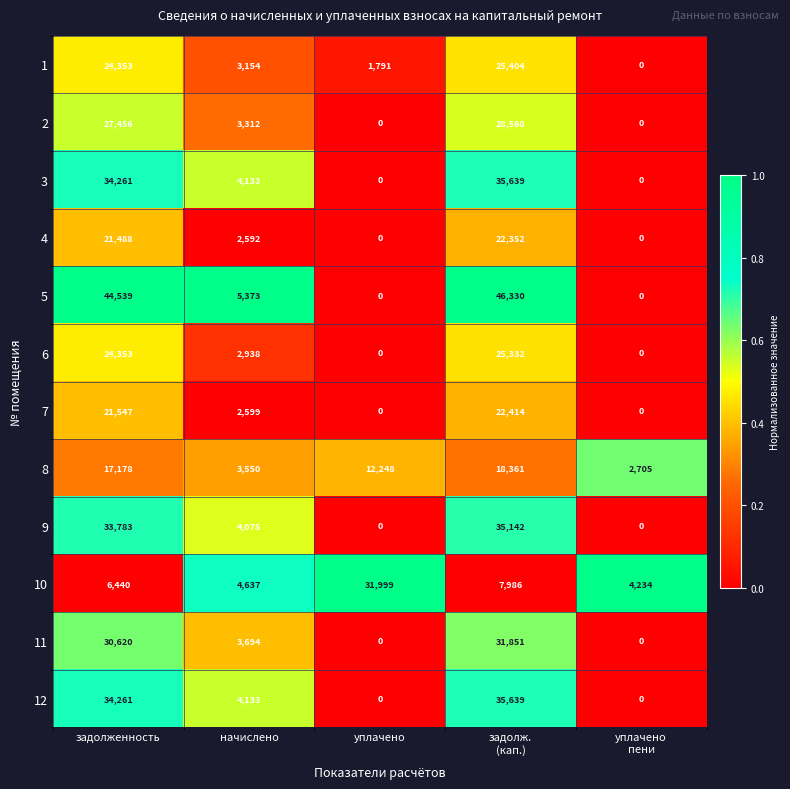

At which category does the chart reach its peak across all series?

задолж.
(кап.)